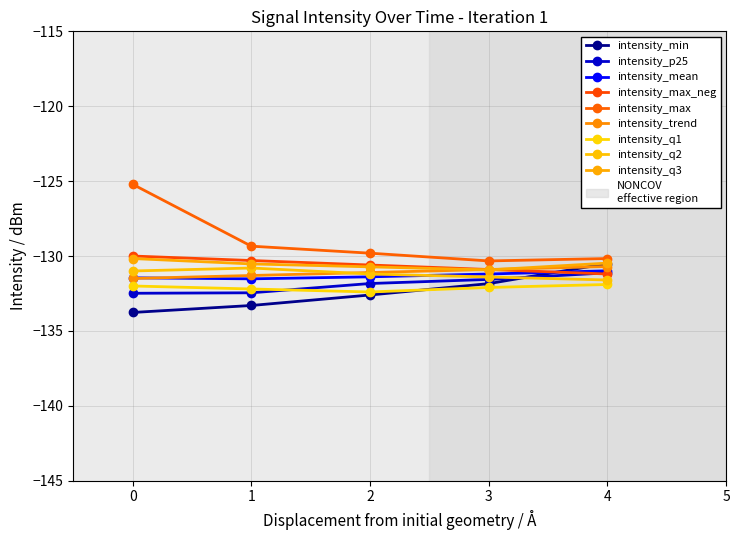

What is the difference between the maximum and minimum values in the intensity_max series?

5.1